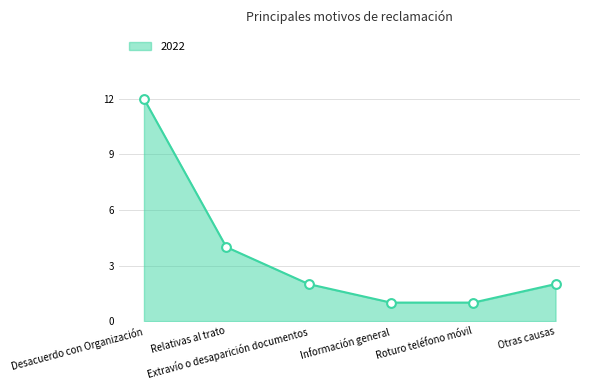

Between Desacuerdo con Organización and Roturo teléfono móvil, which is larger?

Desacuerdo con Organización